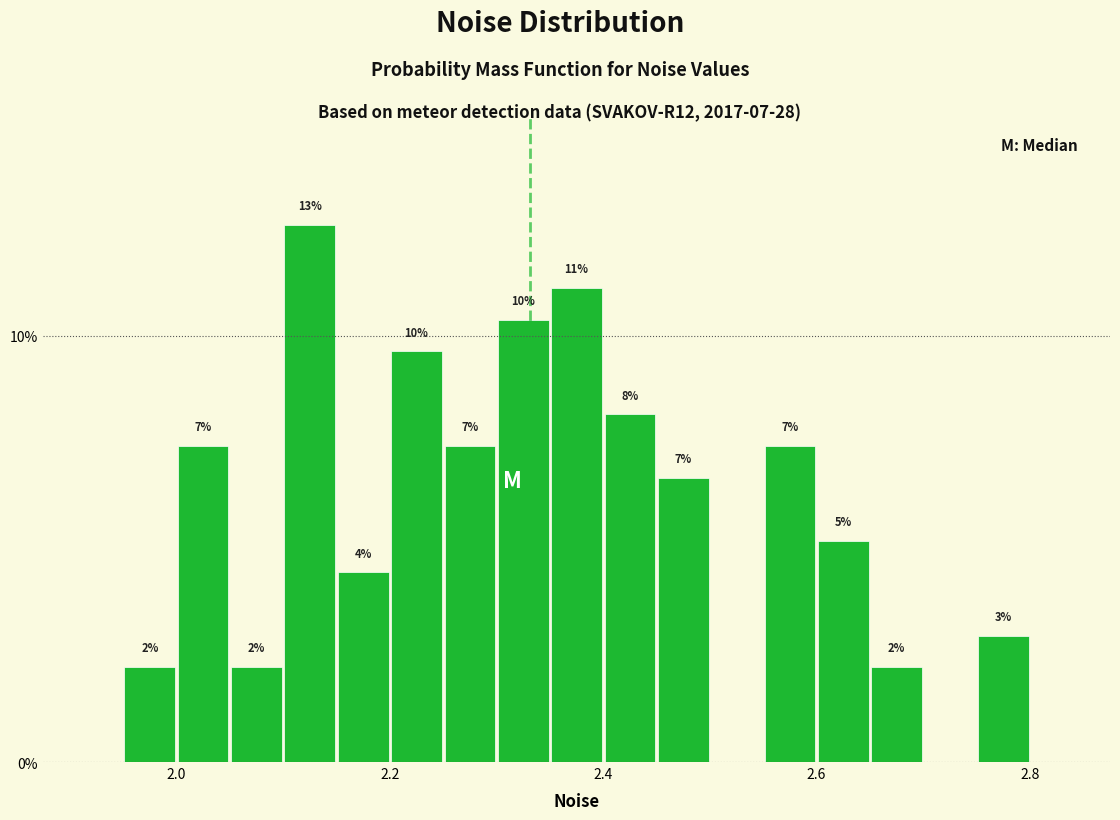

Read against the x-axis, roughly where is the centre of the tallest bar?

2.12